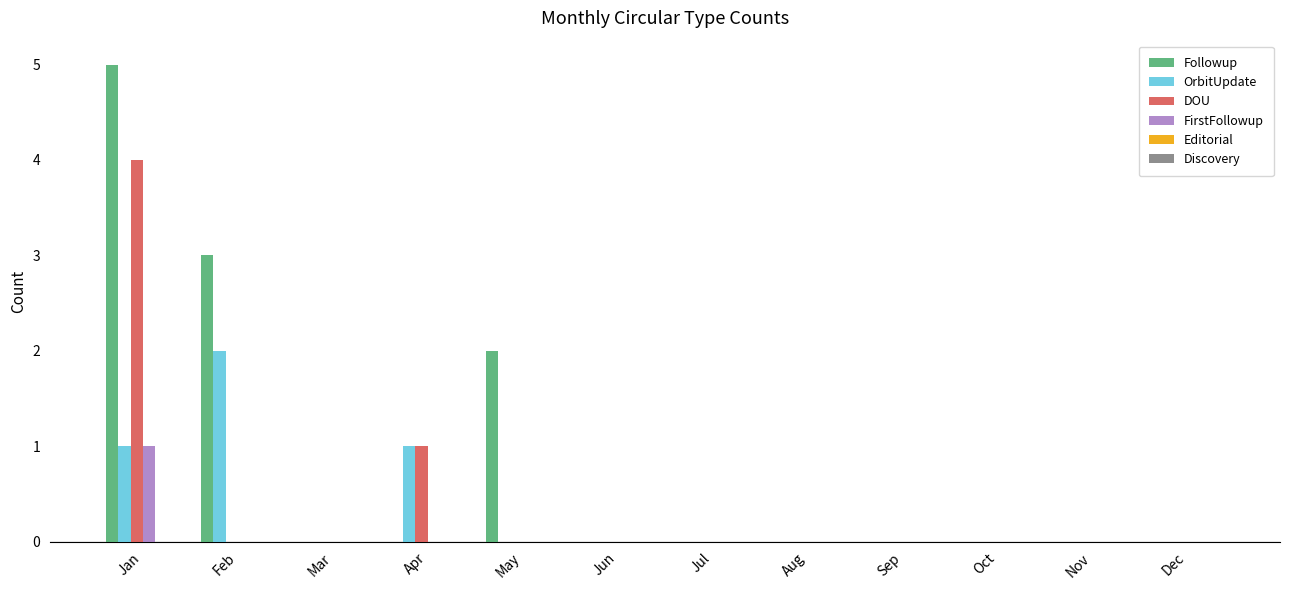

How many groups of bars are there?

12